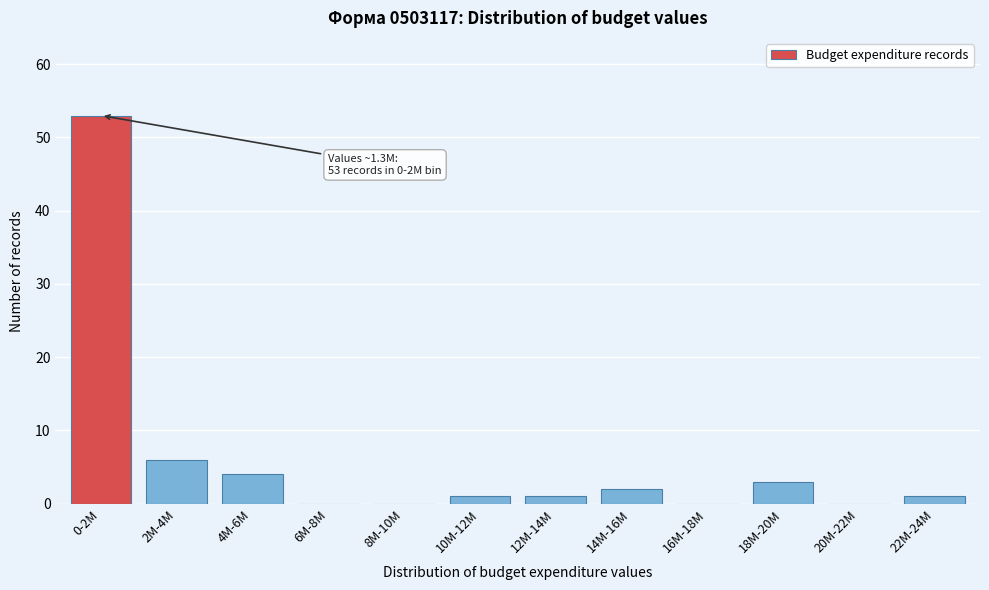

Reading left to right, extract all data points from this chart.

0-2M=53	2M-4M=6	4M-6M=4	6M-8M=0	8M-10M=0	10M-12M=1	12M-14M=1	14M-16M=2	16M-18M=0	18M-20M=3	20M-22M=0	22M-24M=1